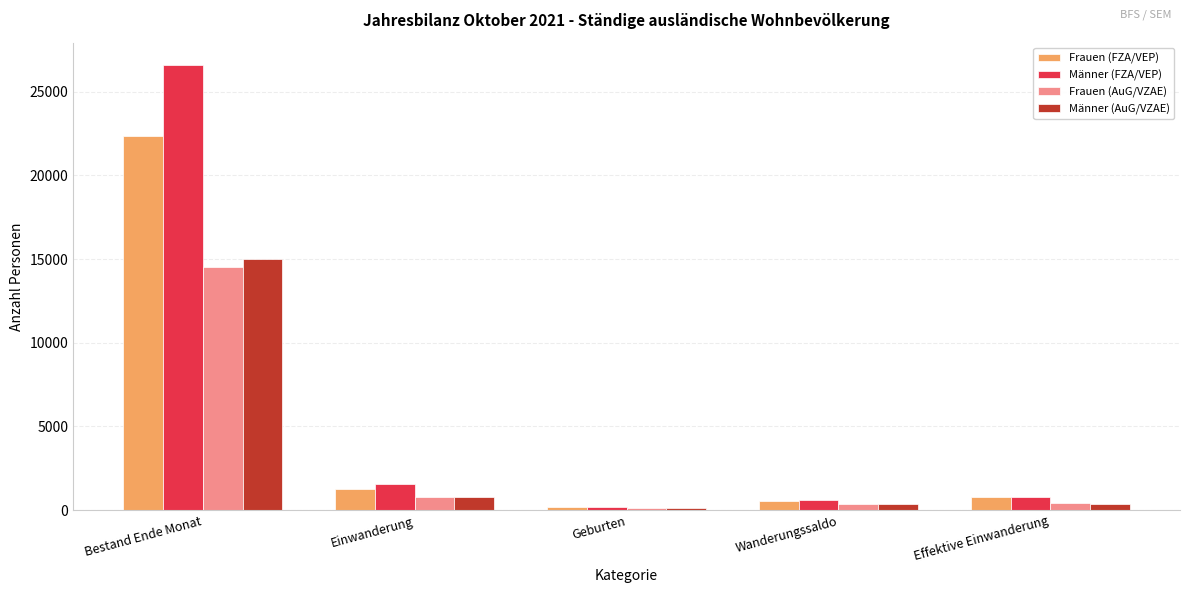

How many distinct data groups are displayed?

4